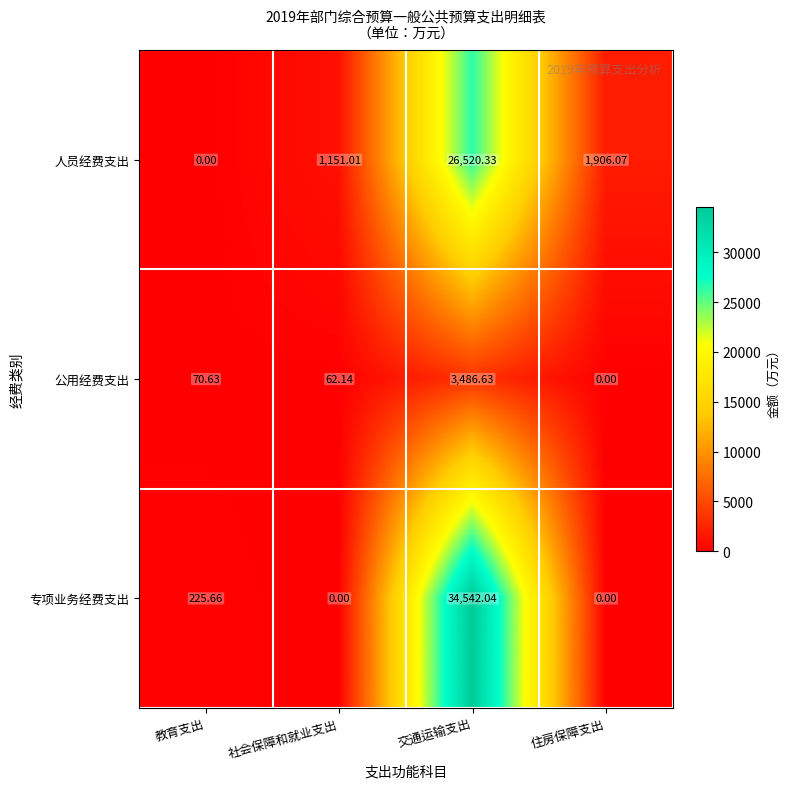

List the labels in order of 公用经费支出 value, smallest first.

住房保障支出, 社会保障和就业支出, 教育支出, 交通运输支出